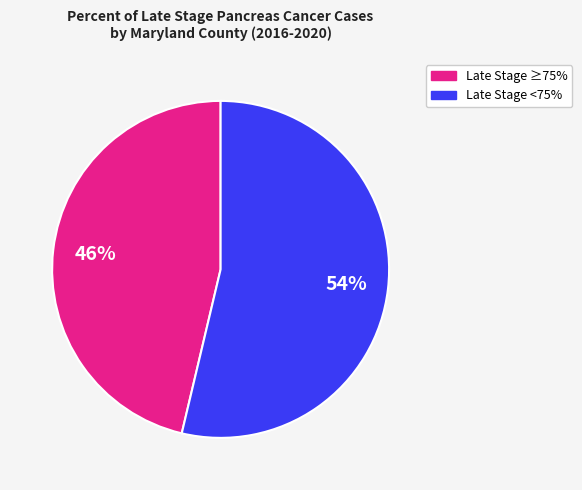

Does any single category account for the majority?

Yes